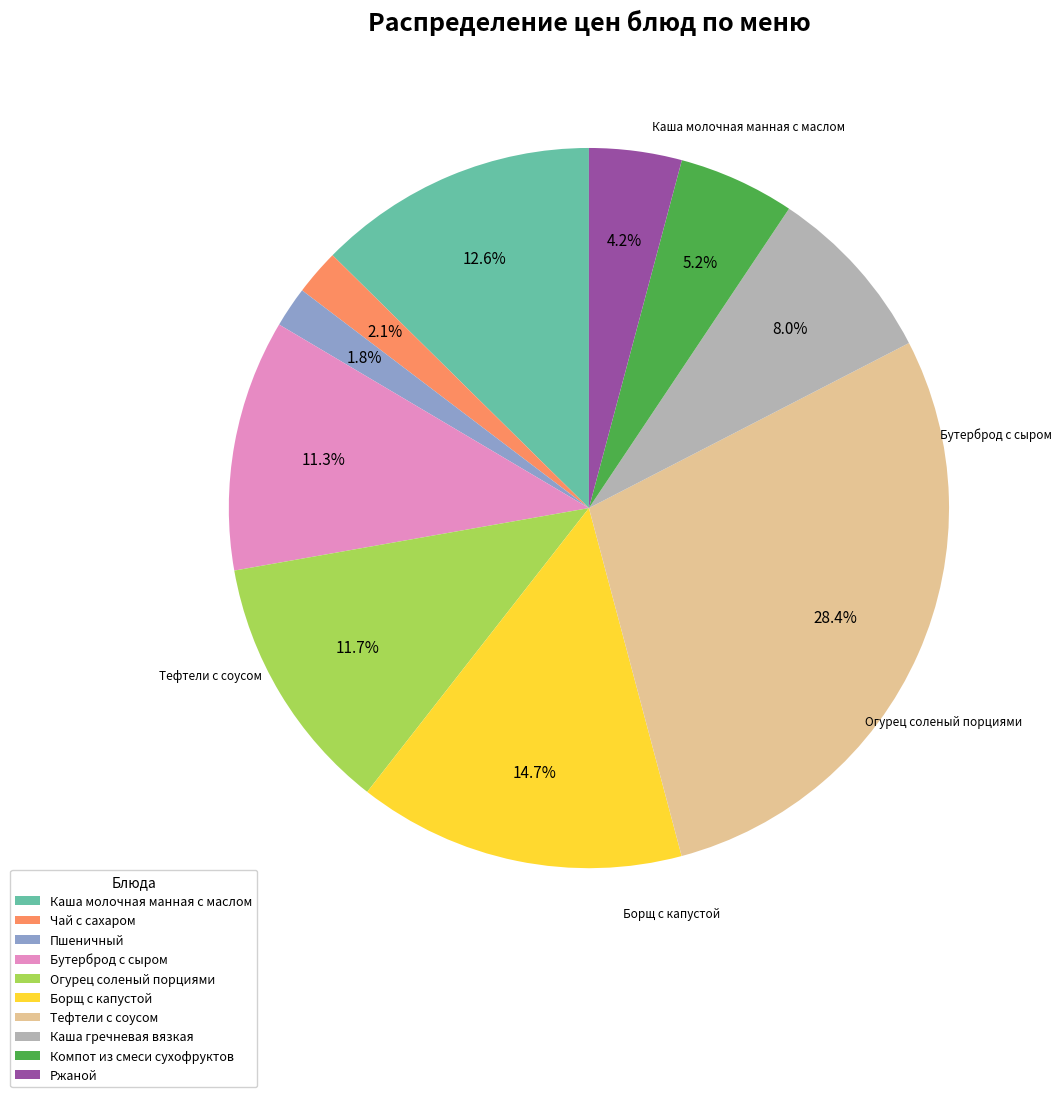

What is the ratio of the value at Ржаной to the value at Чай с сахаром?

2.0